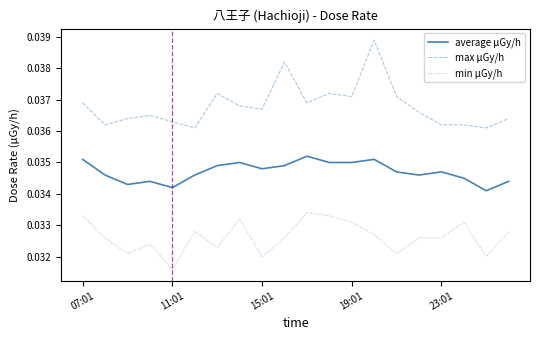

Rank the series by their average value, from highest to lowest.

max μGy/h, average μGy/h, min μGy/h